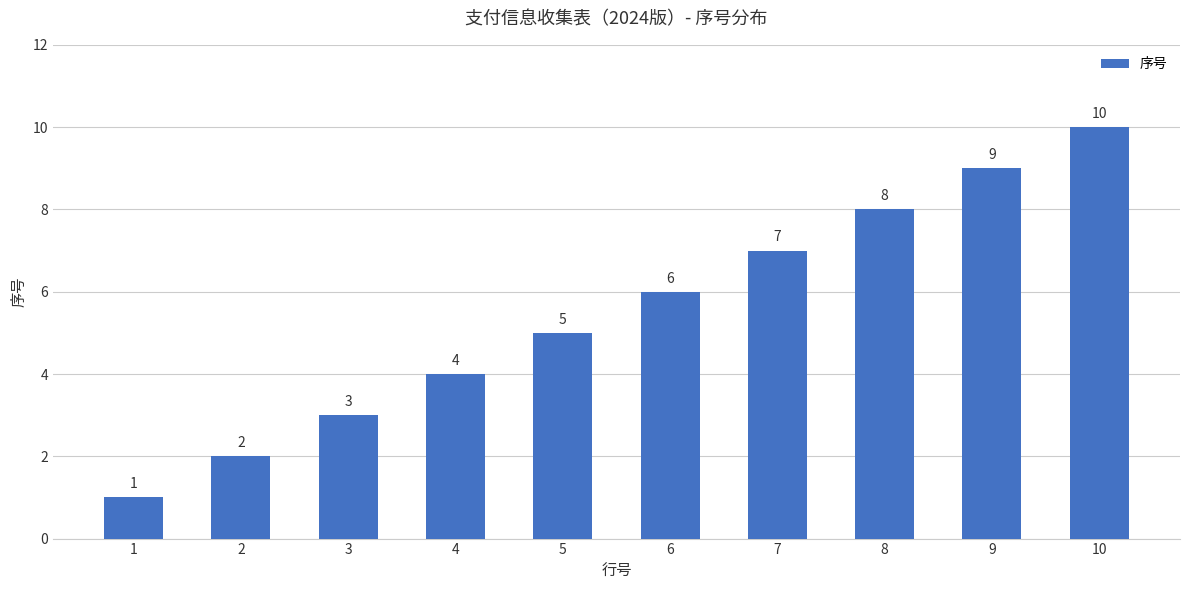

What is the sum of the values at 9 and 7?

16